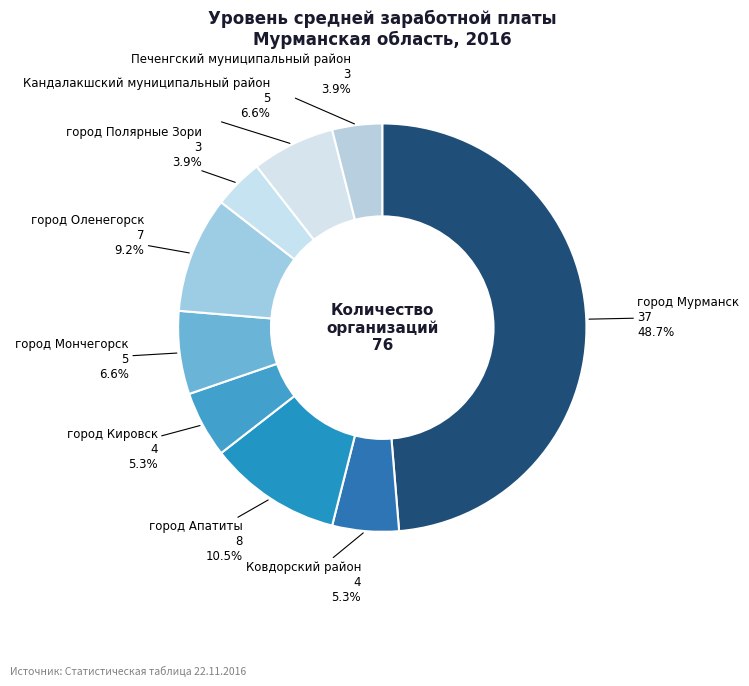

Which has a higher value, город Апатиты or Ковдорский район?

город Апатиты